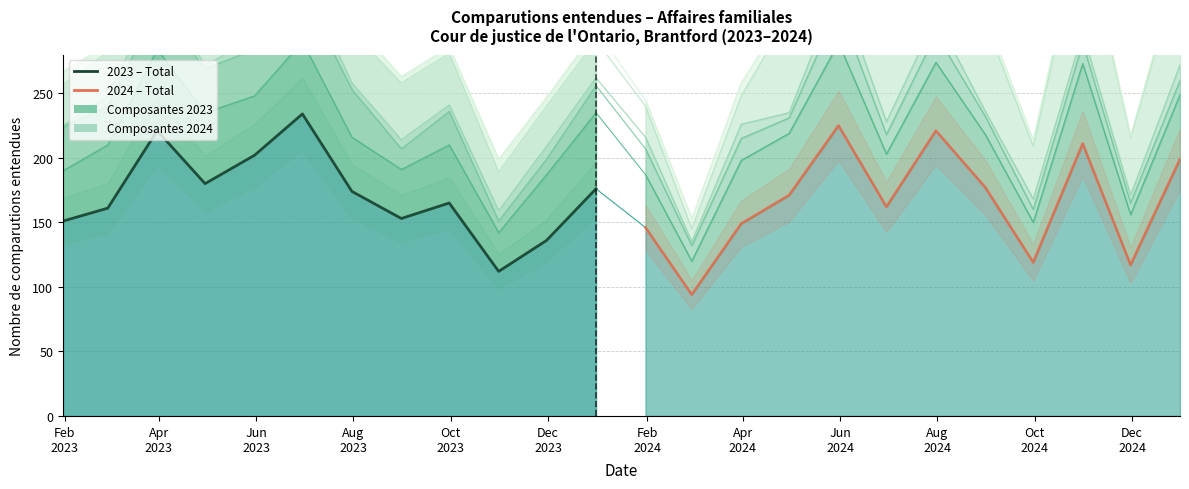

Which has a higher value, Dec
2023 or Dec
2024?

Dec
2023